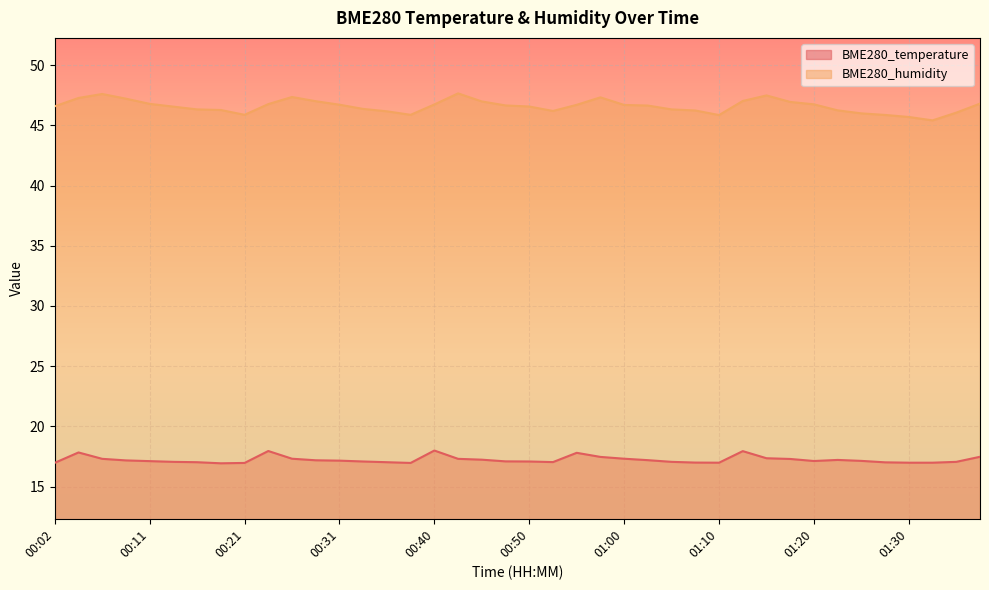

True or false: BME280_temperature and BME280_humidity cross at least once.

False